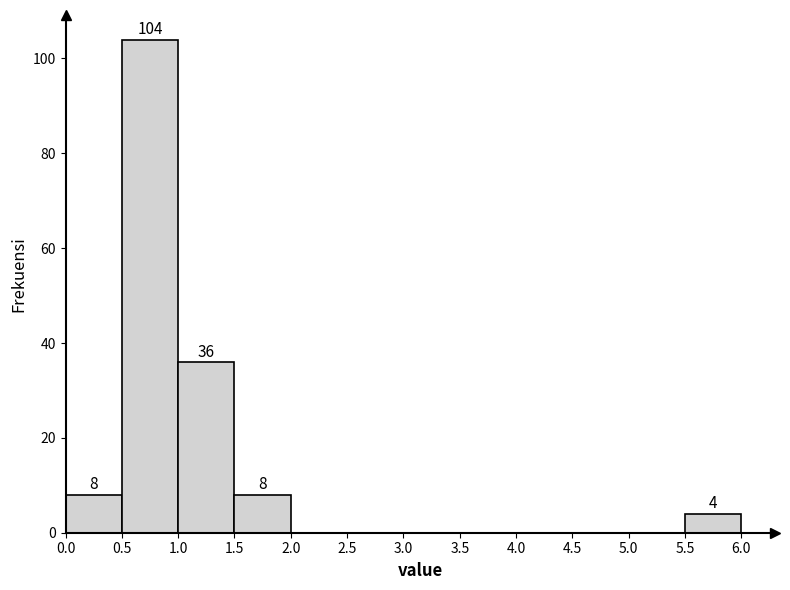

Which range on the x-axis has the tallest bar?

0.5 to 1.0